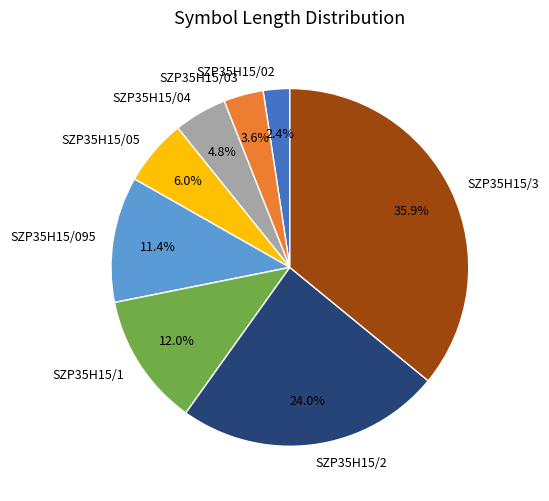

Is there a majority slice in this chart?

No